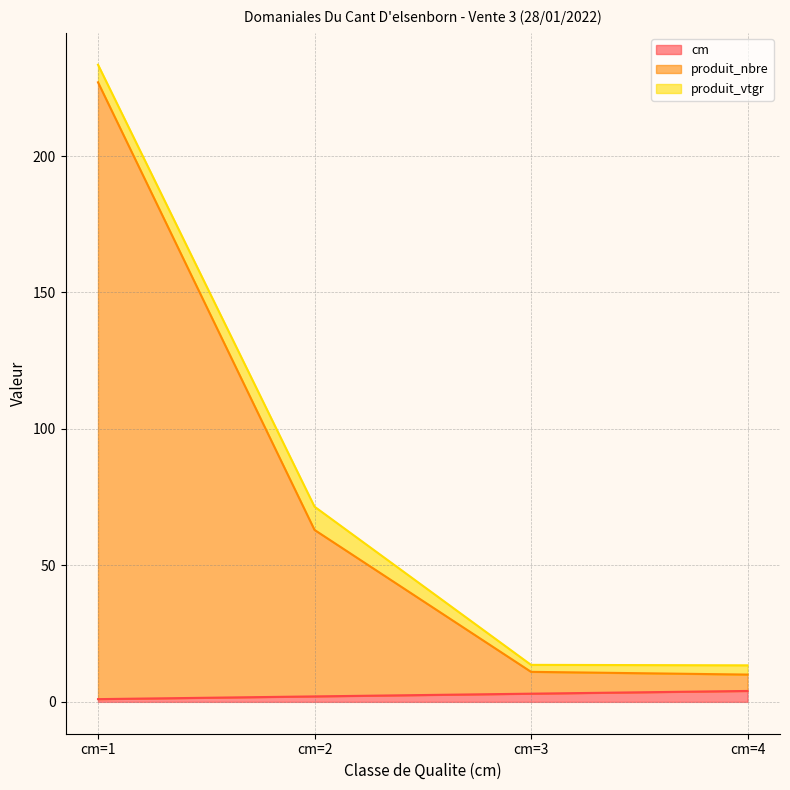

What is the spread (max minus min) of values at cm=1?

226